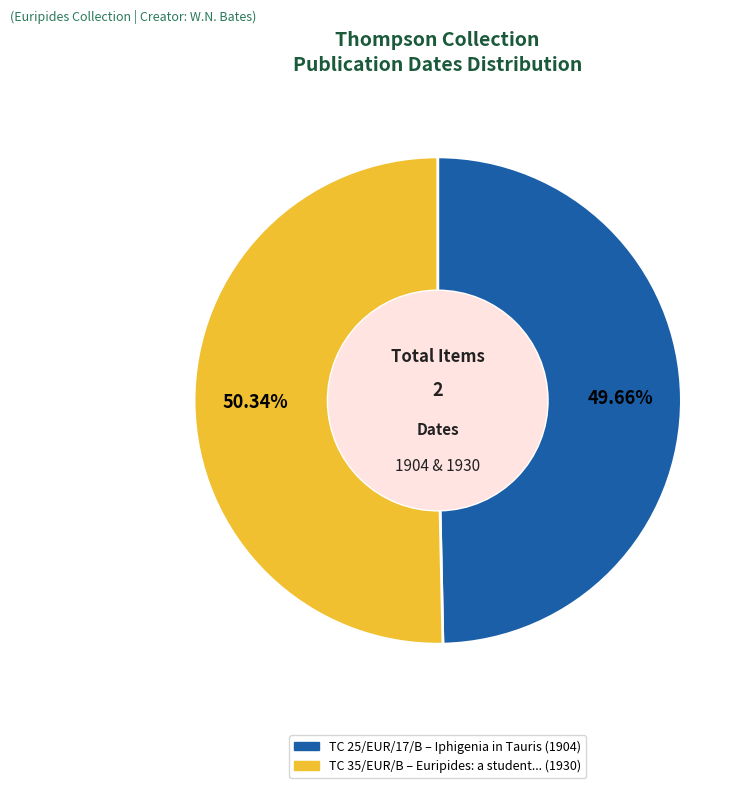

Does any single category account for the majority?

Yes